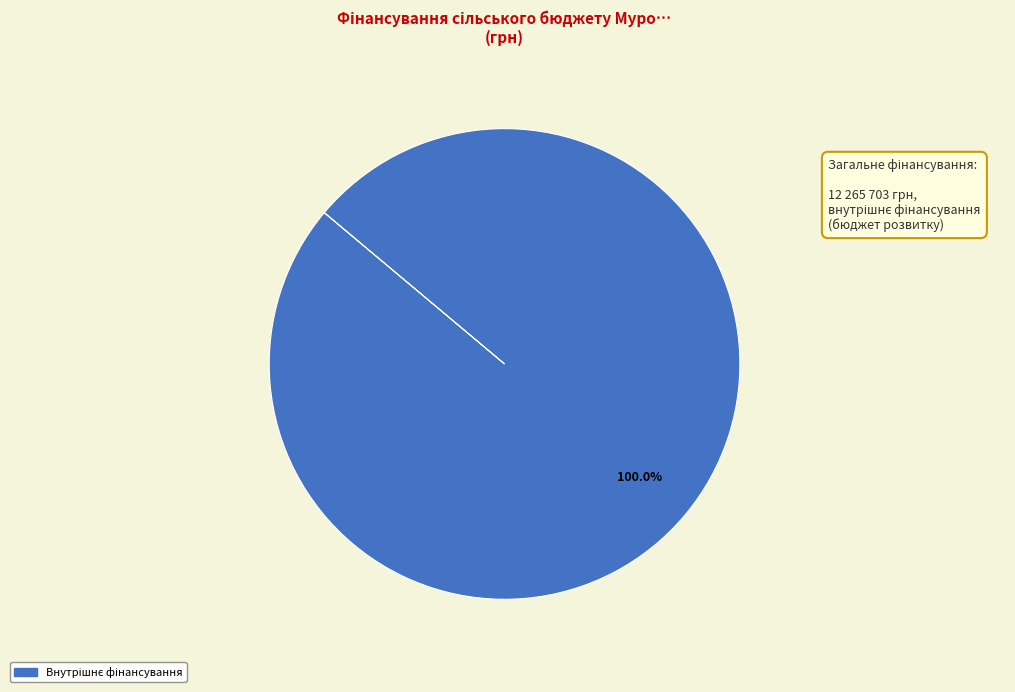

How many segments does this pie chart have?

1